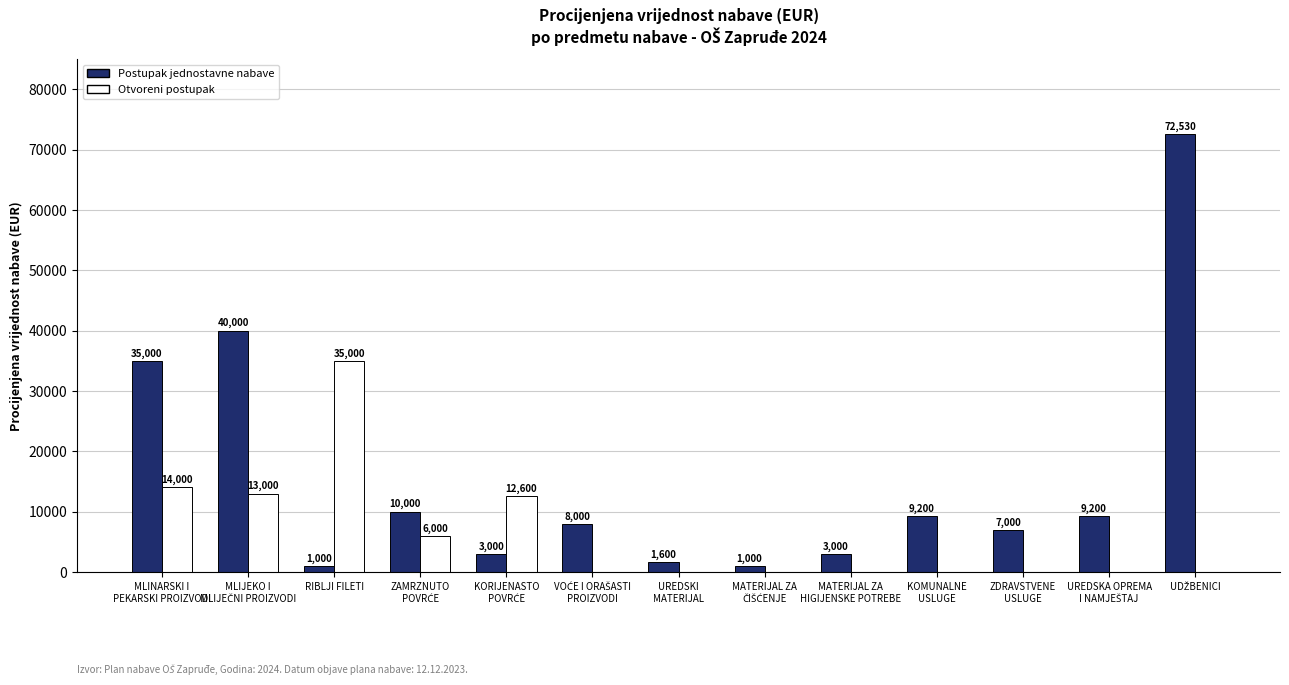

What is the highest value of the Postupak jednostavne nabave series?

72530